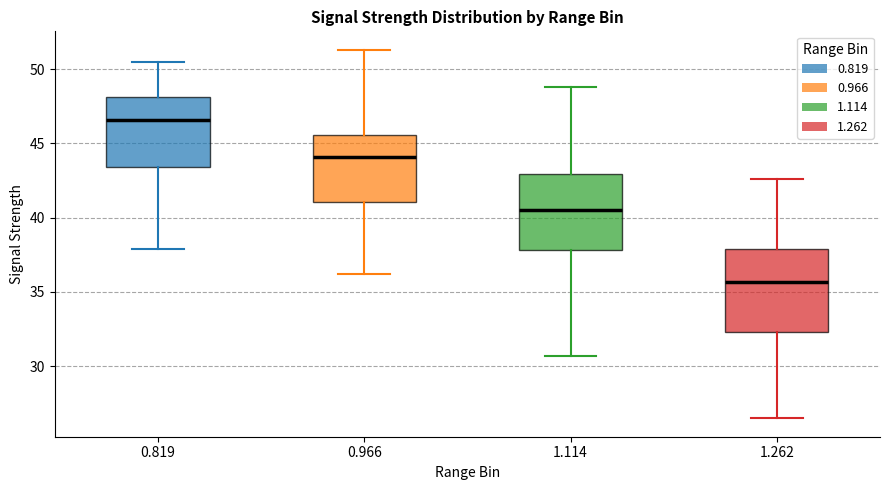

Where does the median line of the box at x = 1.114 sit on the y-axis? The values are not printed on the chart, so give them approximately, as read against the axis.

40.5